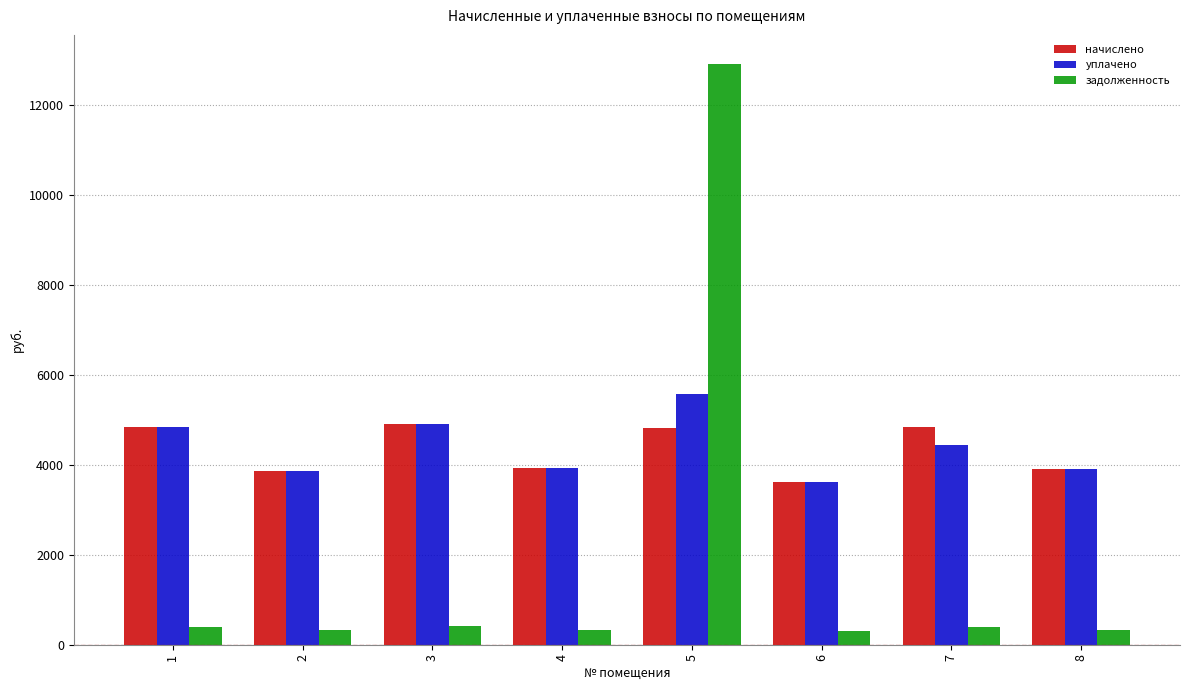

At how many categories does at least one series exceed 7629?

1